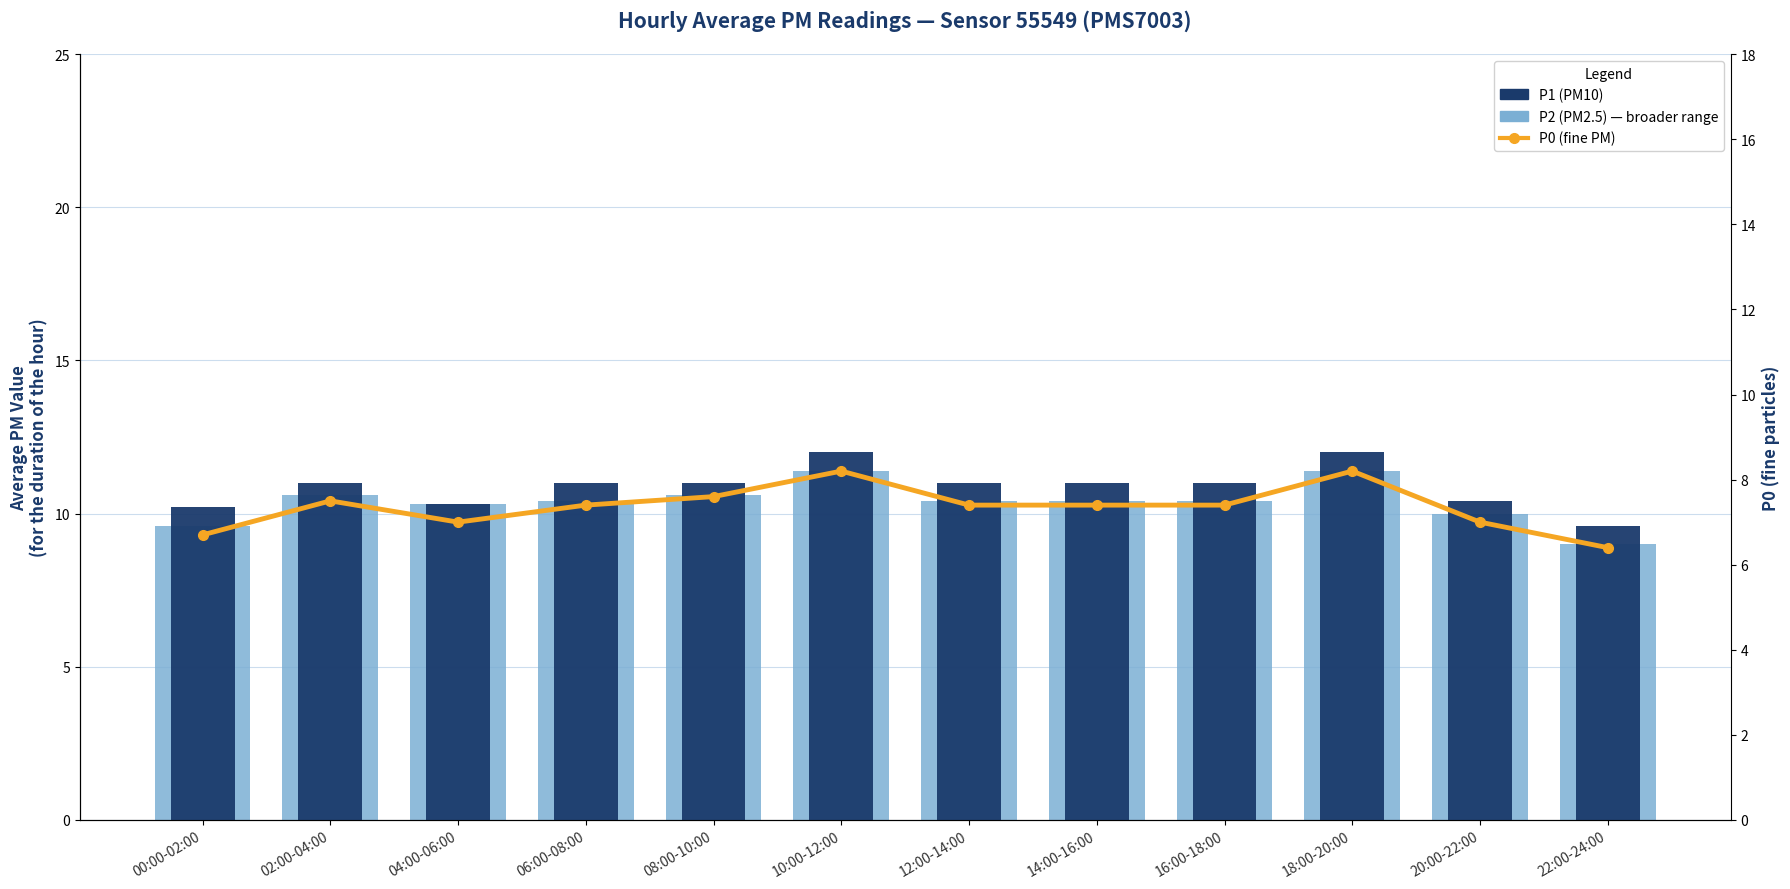

Is the value of P0 (fine PM) at 20:00-22:00 greater than the value of P1 (PM10) at 12:00-14:00?

No